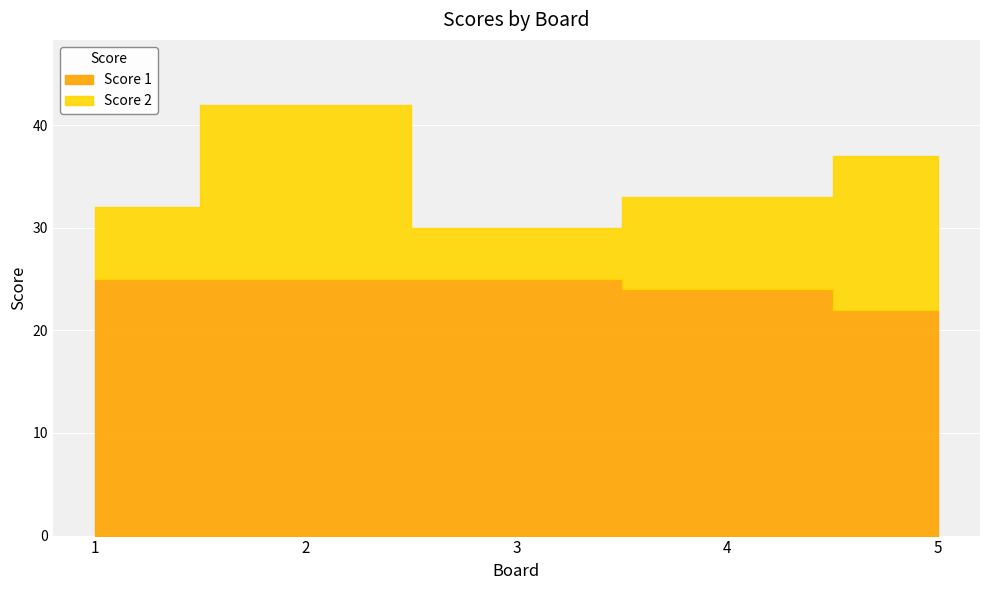

What is the sum of the Score 1 values at 1 and 2?

50